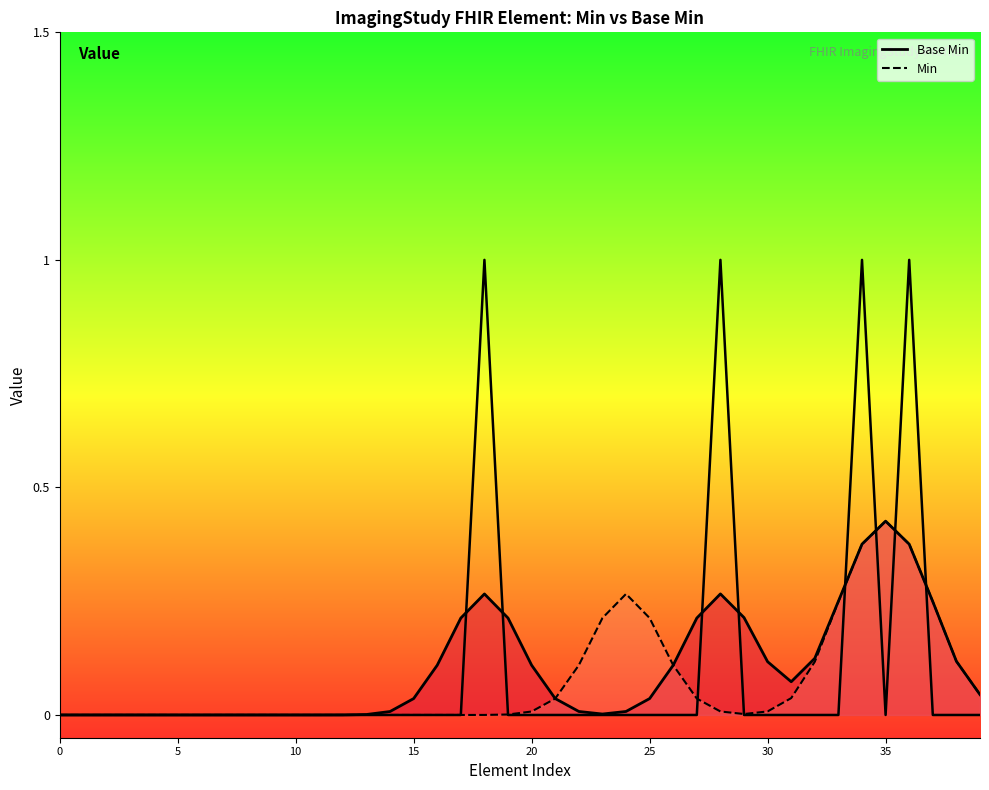

Does the chart have visible grid lines?

No